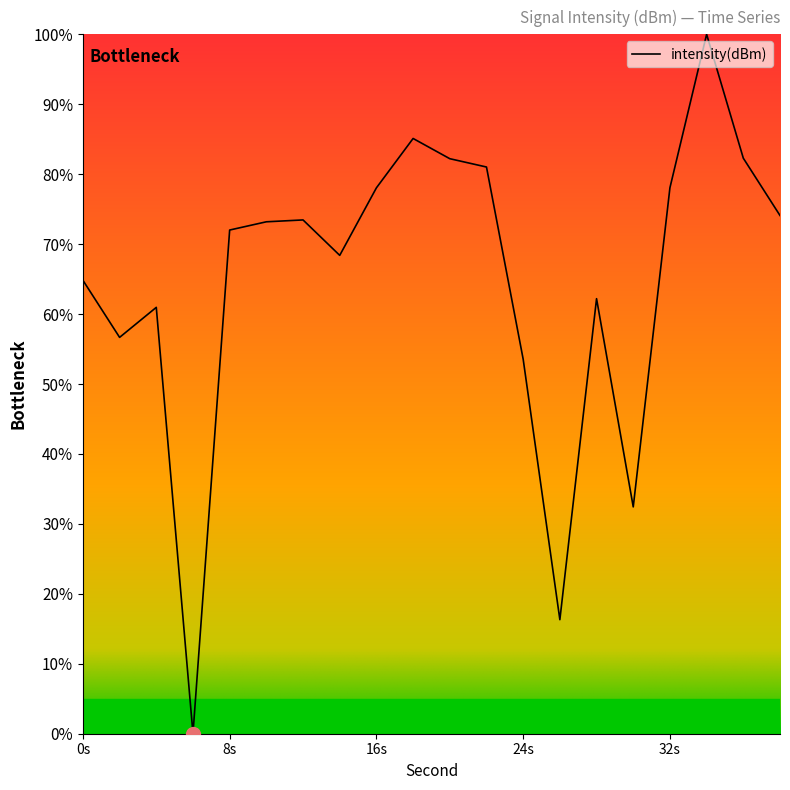

What is the greatest value displayed?

100.0